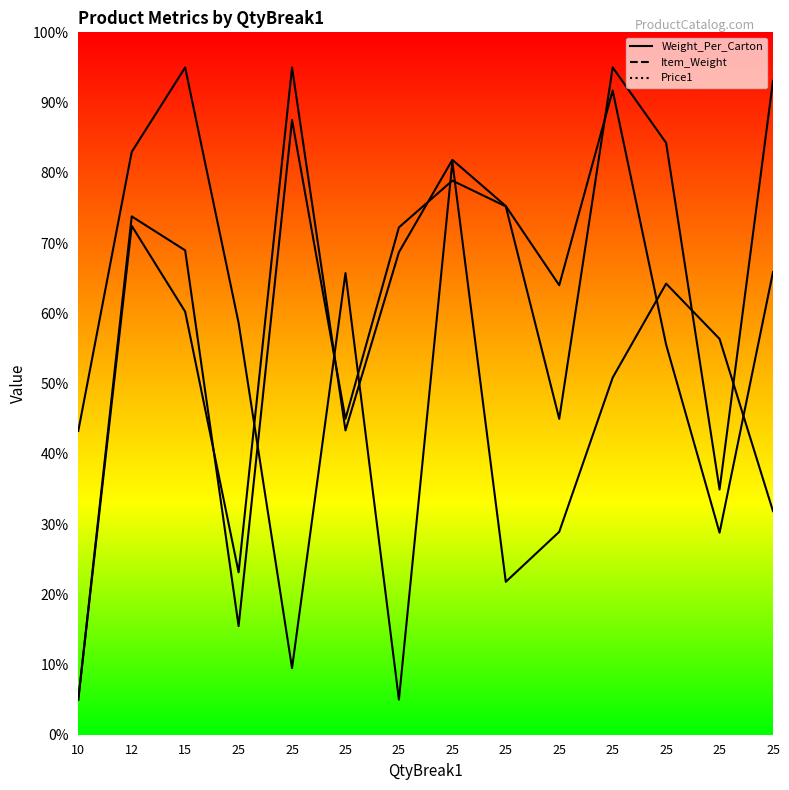

How many data points does each series have?

14